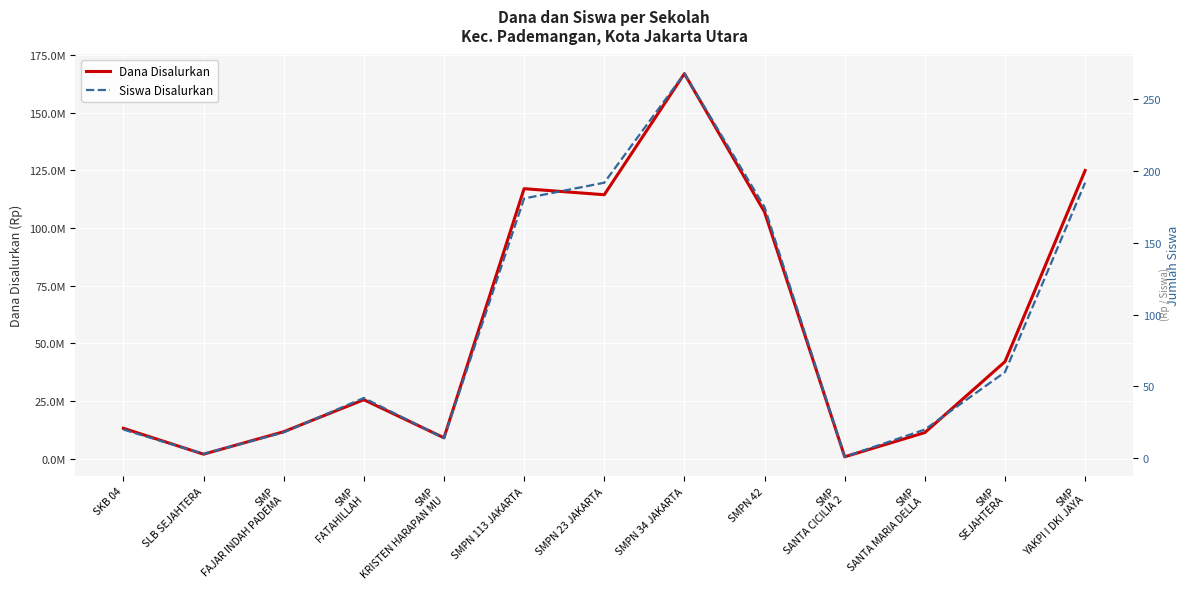

Which has a higher value, SMP
KRISTEN HARAPAN MU or SMPN 113 JAKARTA?

SMPN 113 JAKARTA